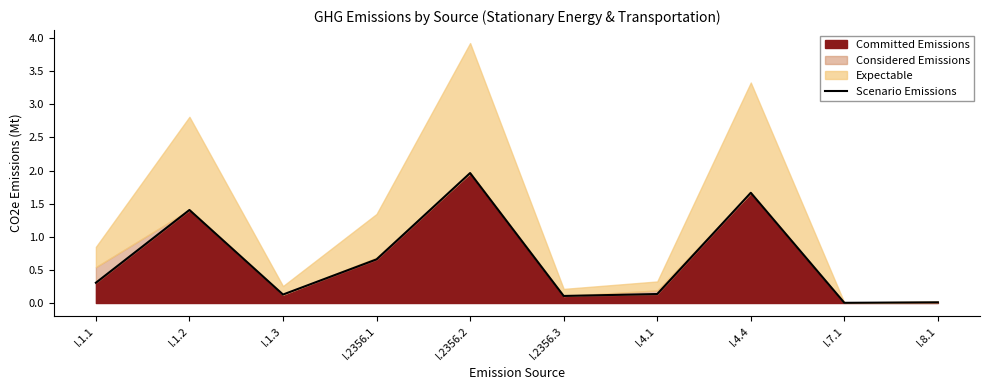

Reading left to right, list all the values displayed in this chart.

I.1.1=0.3	I.1.2=1.4	I.1.3=0.1	I.2356.1=0.7	I.2356.2=2.0	I.2356.3=0.1	I.4.1=0.1	I.4.4=1.7	I.7.1=0.0	I.8.1=0.0